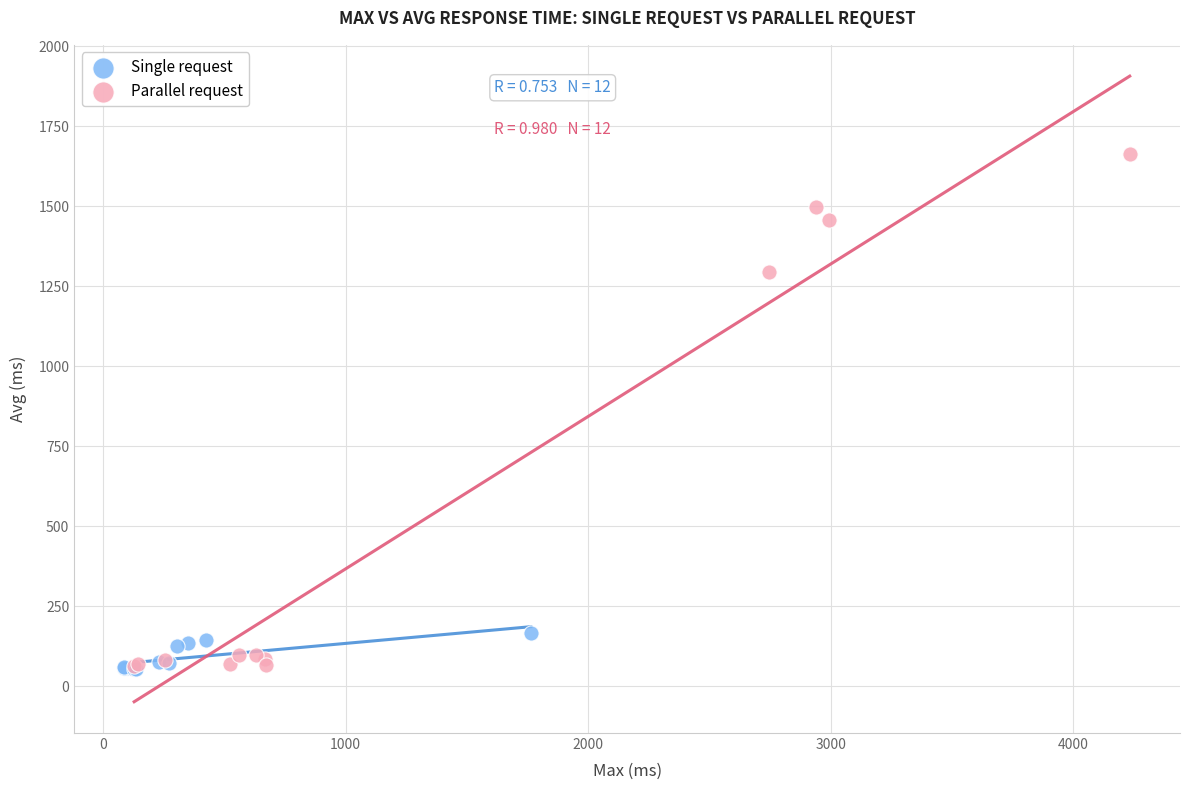

Which series has the largest Y range (max minus min)?

Parallel request